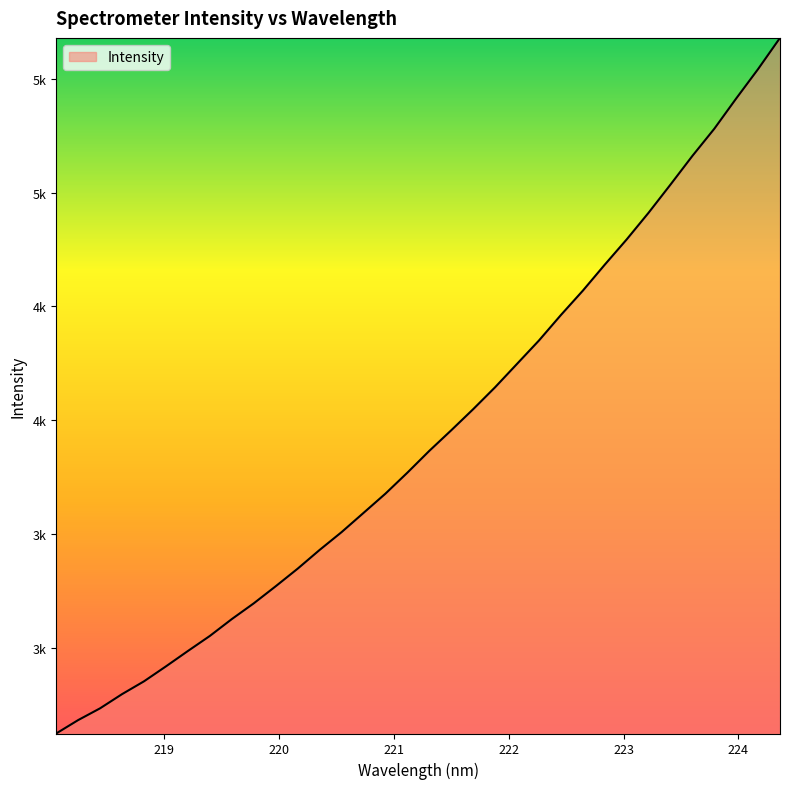

Which category has the lowest value across all series?

218.0596